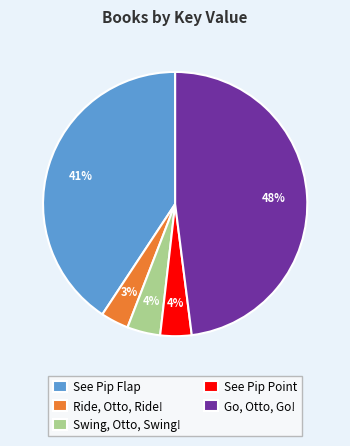

To the nearest percent, what is the difference between the Go, Otto, Go! and See Pip Flap slice percentages?

7%